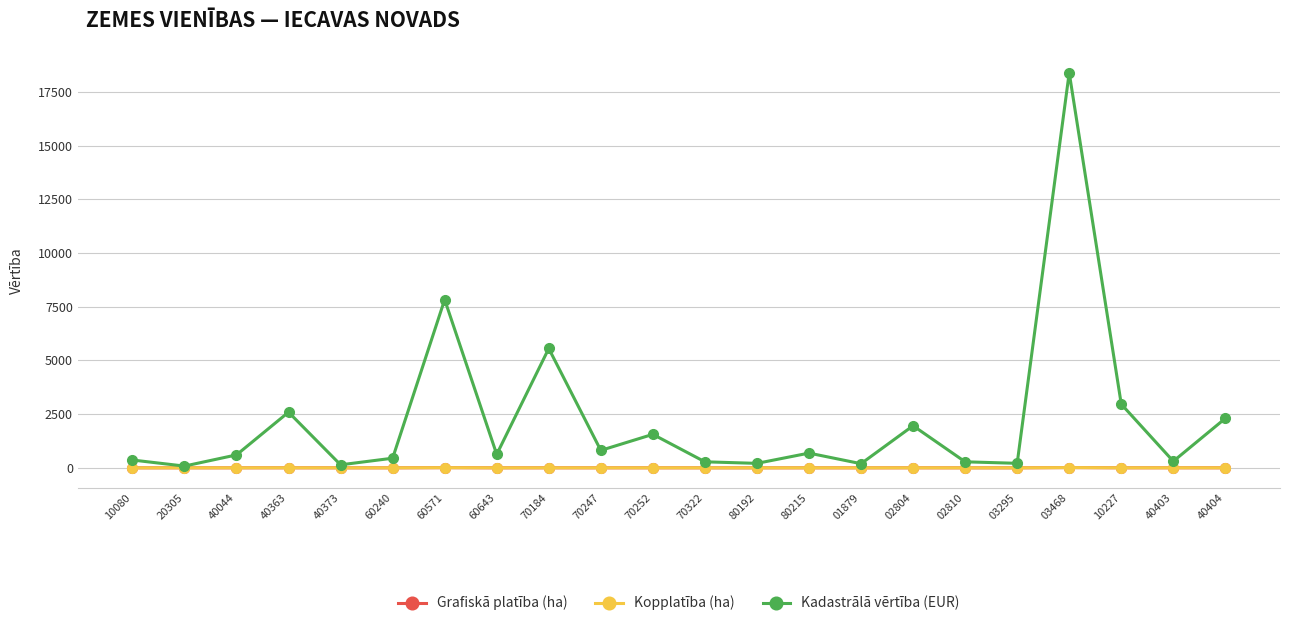

True or false: Kopplatība (ha) has more than 0 interior local peaks.

True